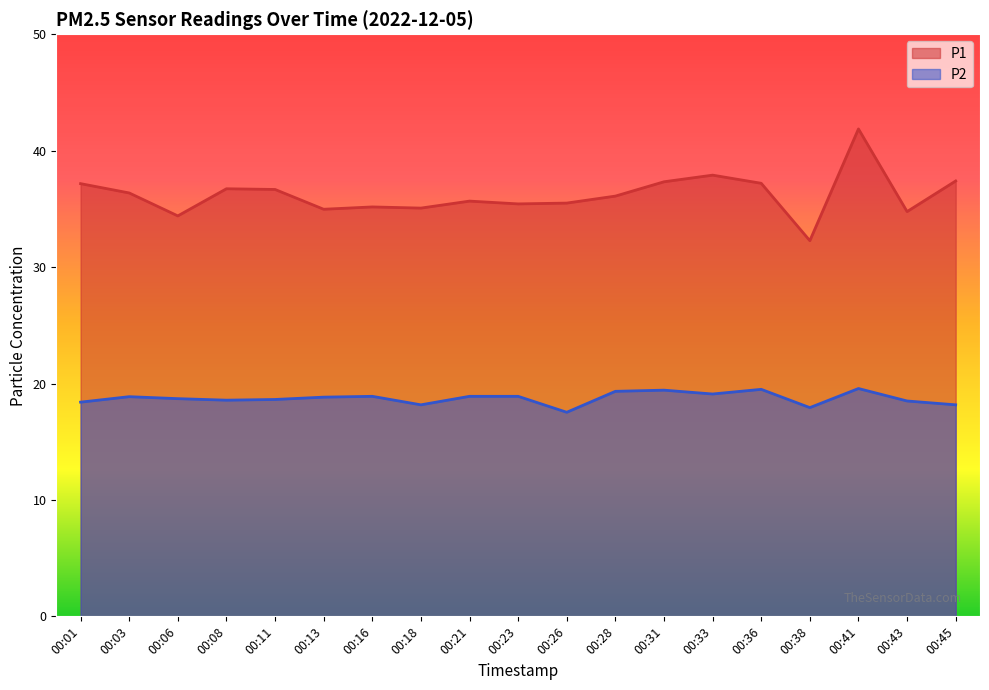

Read the P1 value at 00:36.

37.2